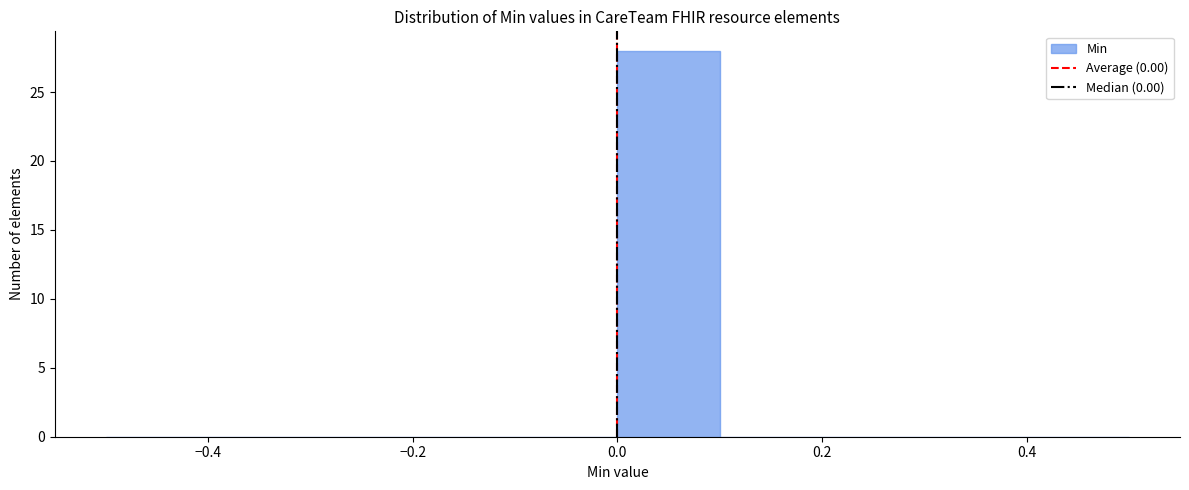

What is the height of the bar covering 0.0 to 0.1 on the x-axis? The values are not printed on the chart, so give them approximately, as read against the axis.

28